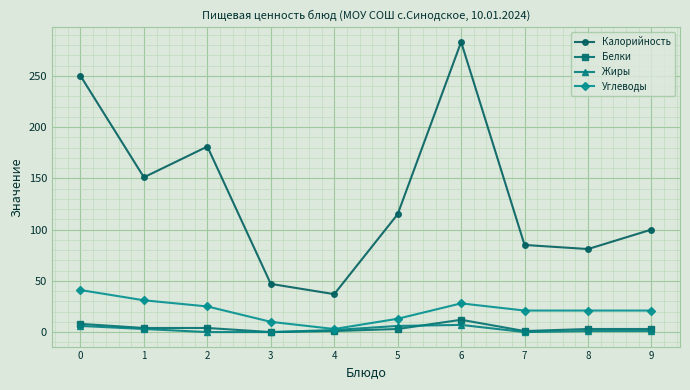

What is the minimum value for Калорийность?

37